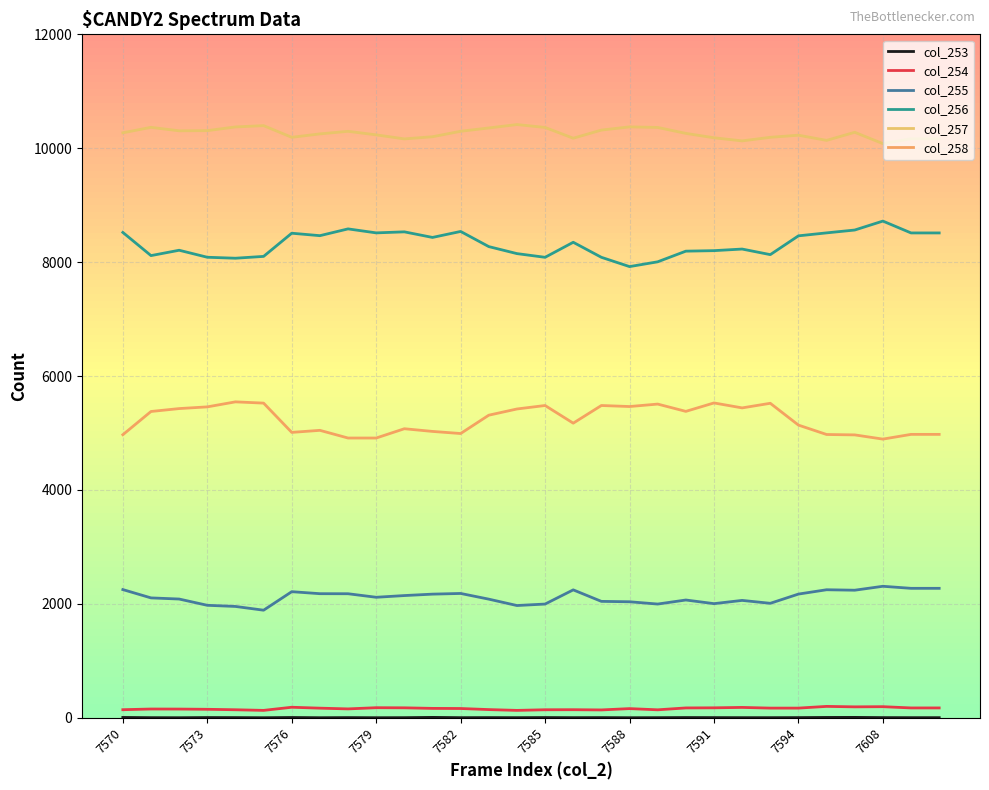

How many lines are shown in the chart?

6